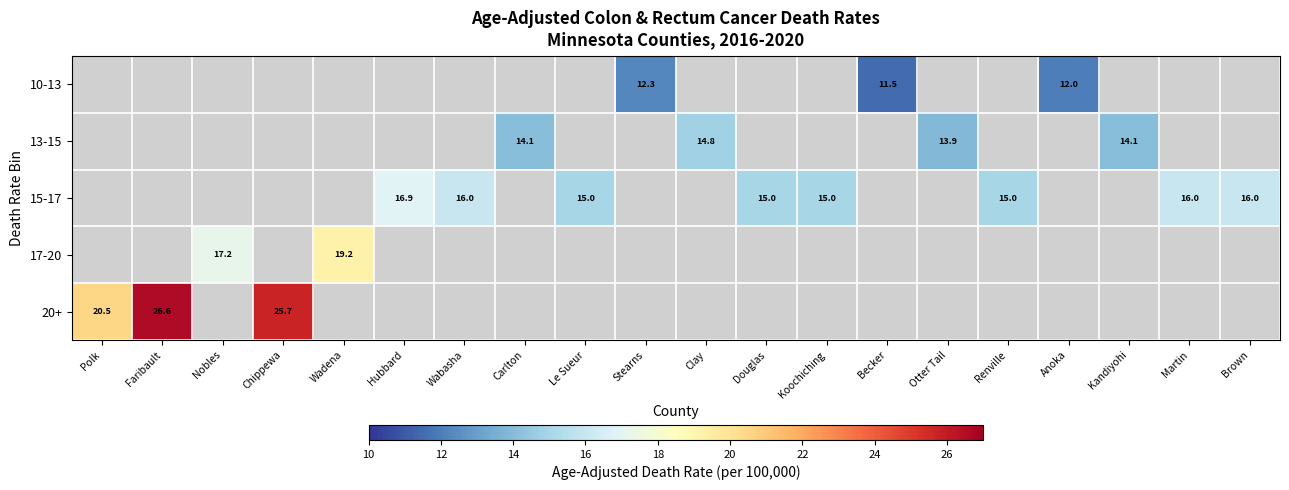

Is it true that 17-20 equals 17.2 at Nobles?

True